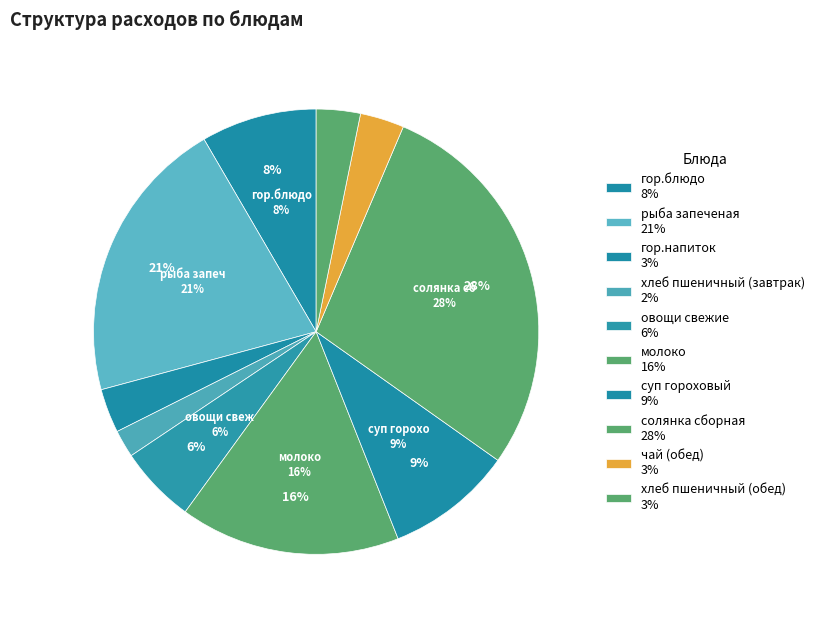

How many segments does this pie chart have?

10